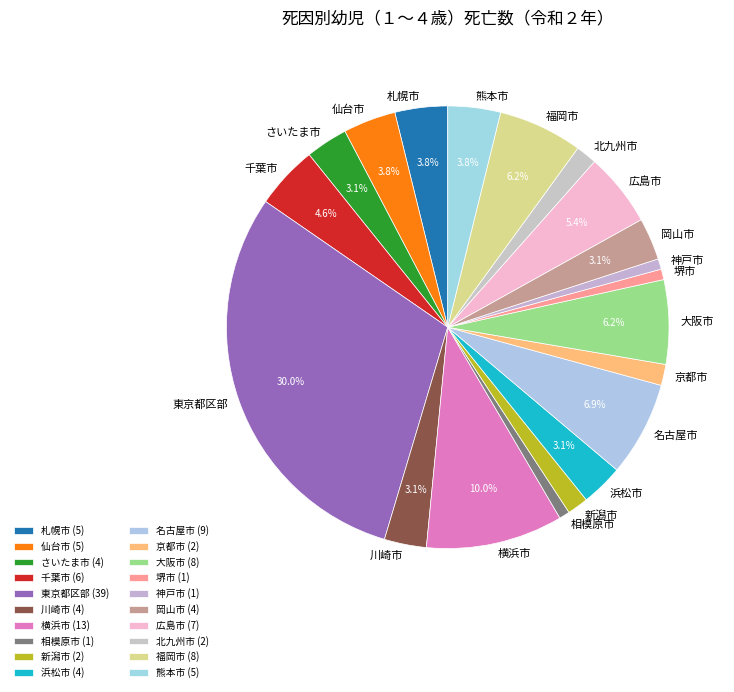

Does 熊本市 represent more than half of the total?

No